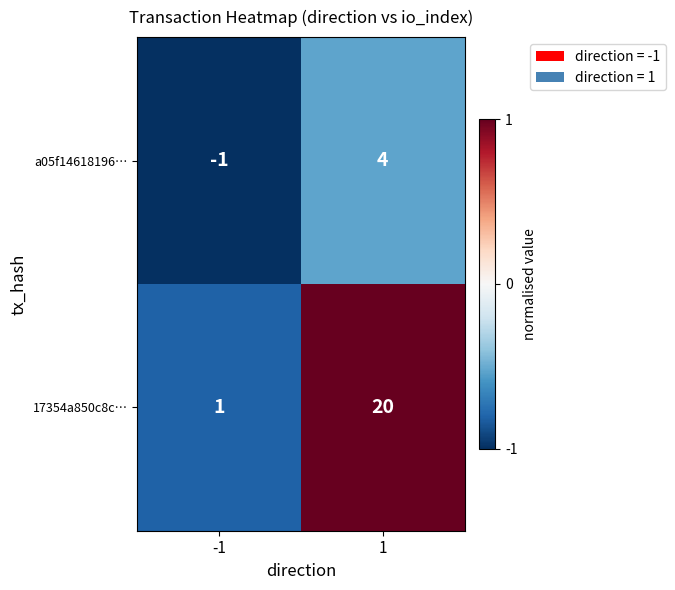

At which category is the sum across all series the highest?

1